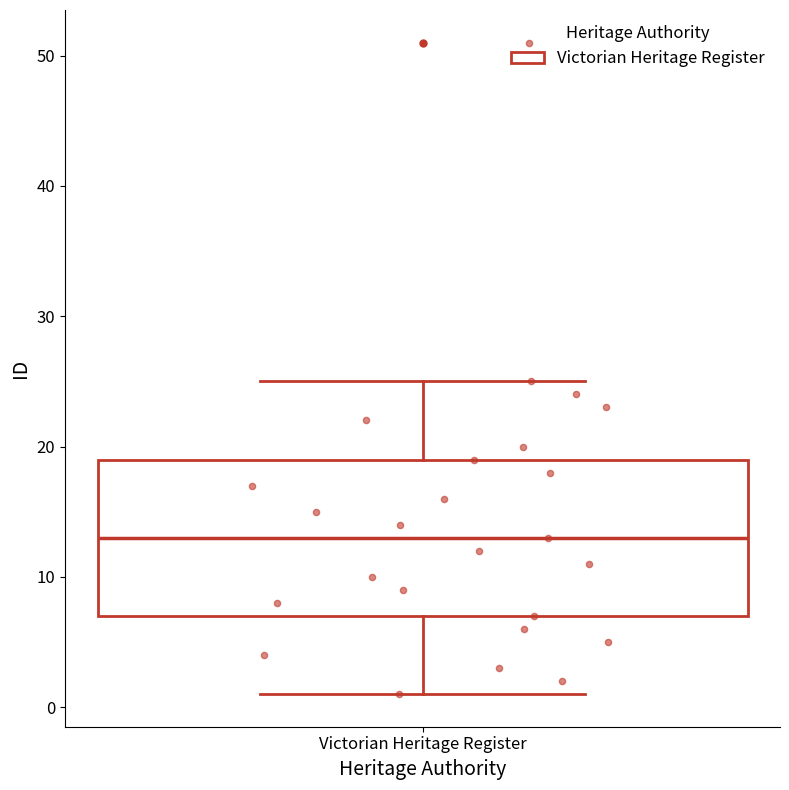

Where is the upper edge of the box for Victorian Heritage Register on the y-axis? The values are not printed on the chart, so give them approximately, as read against the axis.

19